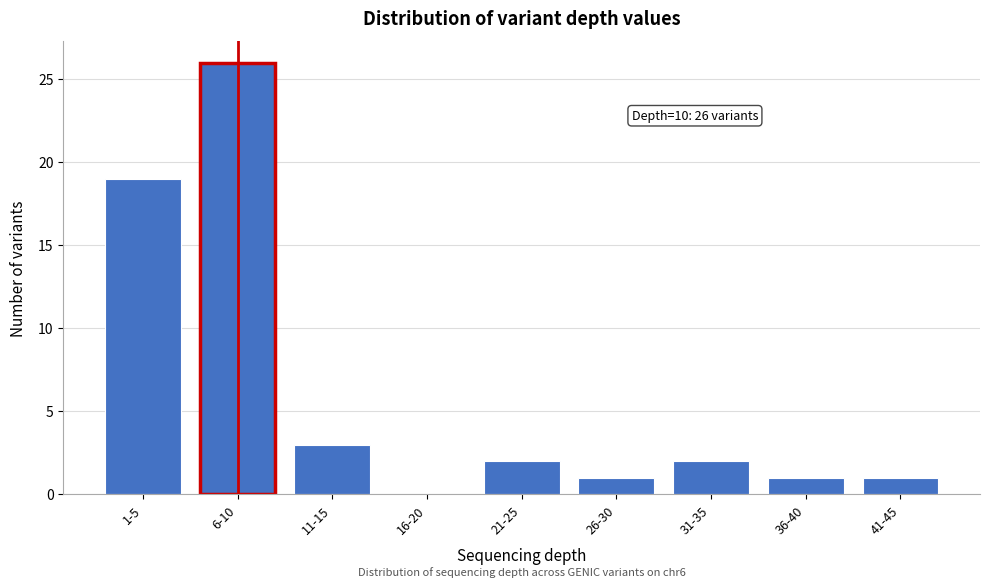

Reading right to left, extract all data points from this chart.

41-45=1	36-40=1	31-35=2	26-30=1	21-25=2	16-20=0	11-15=3	6-10=26	1-5=19